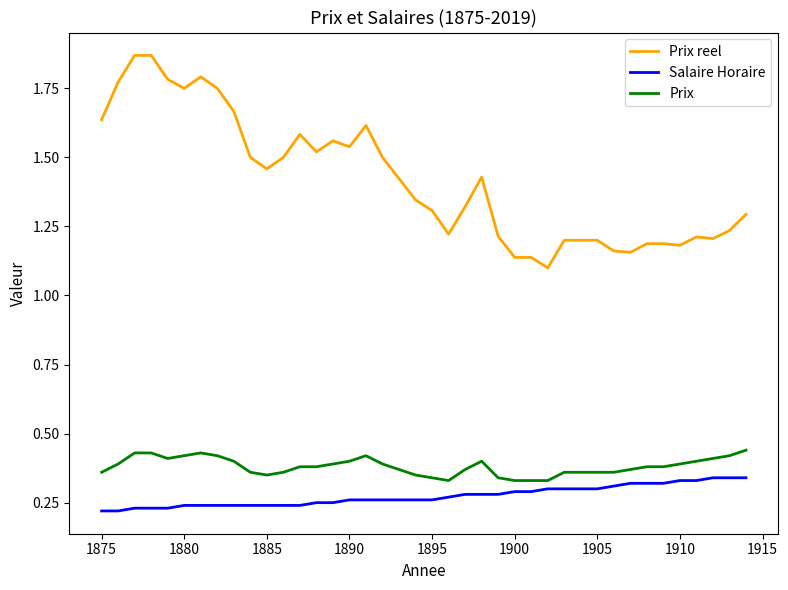

List the series in order of their peak value, lowest first.

Salaire Horaire, Prix, Prix reel